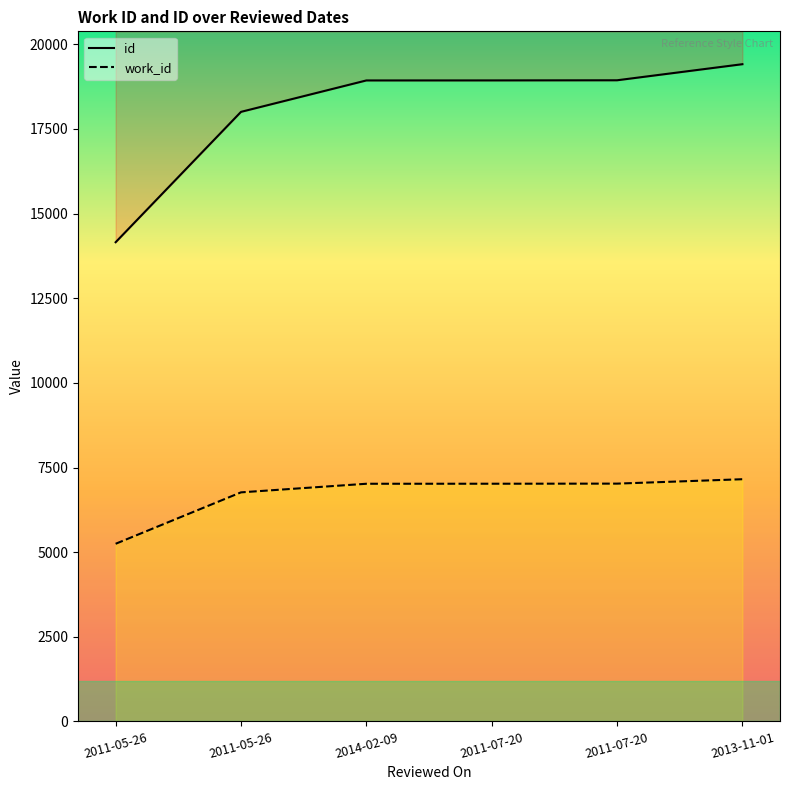

Between 2011-05-26 and 2013-11-01, which series saw the biggest shift?

id